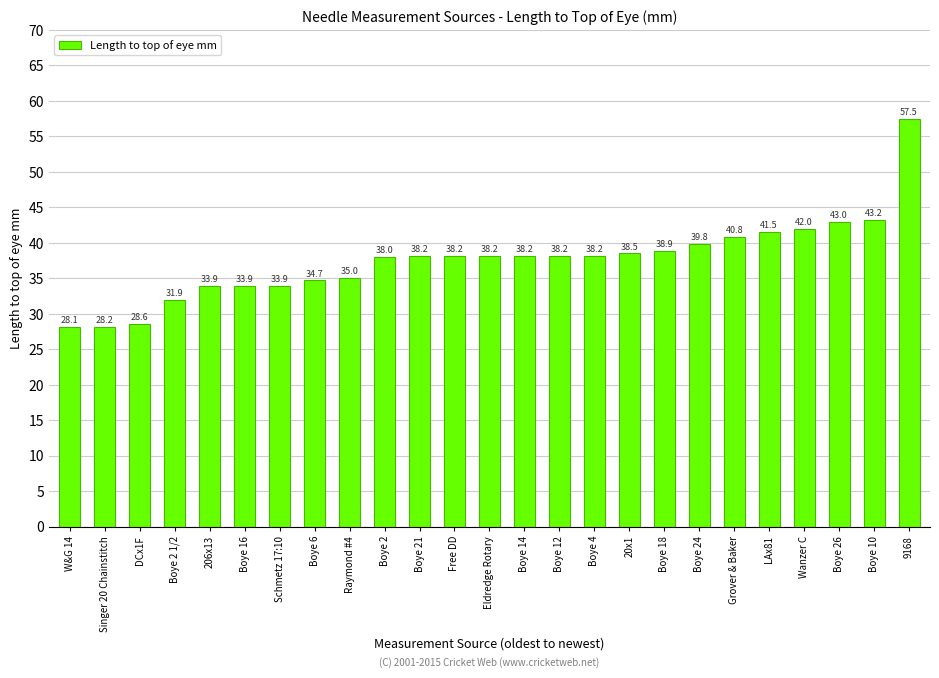

Are the bars horizontal?

No